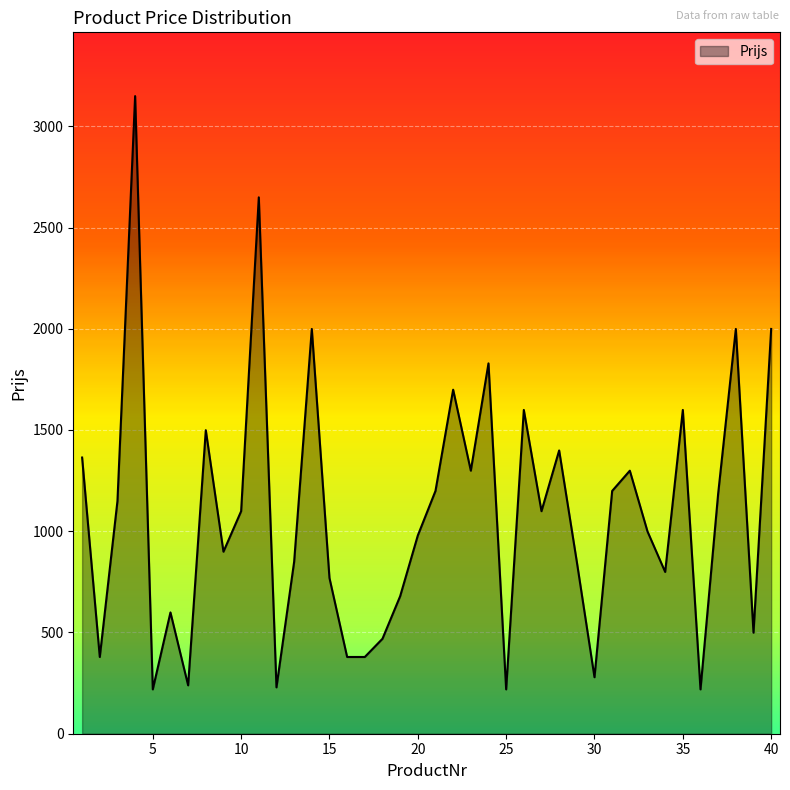

What is the maximum value shown in the chart?

3149.0